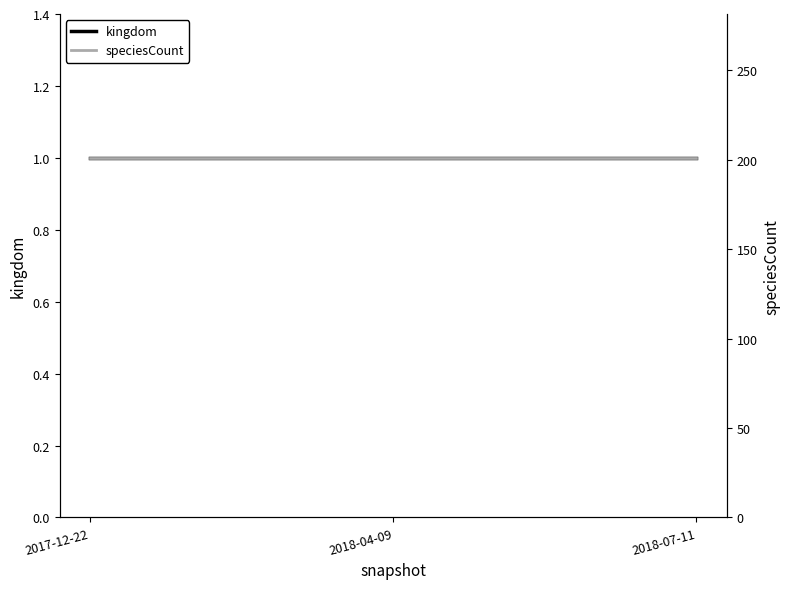

Between 2017-12-22 and 2018-04-09, which is larger?

2017-12-22